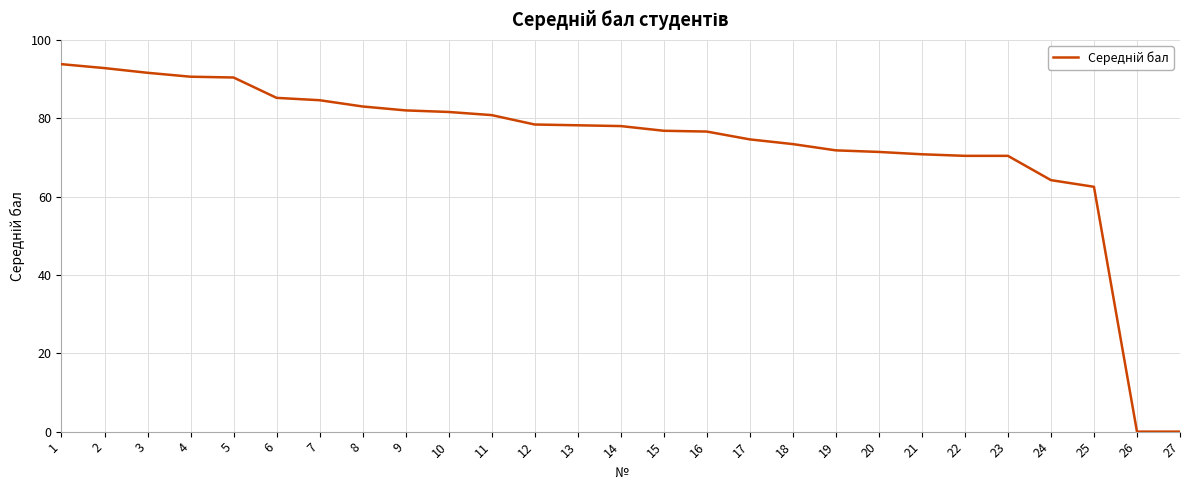

The chart shows a value of 45.8 at 1. True or false?

False